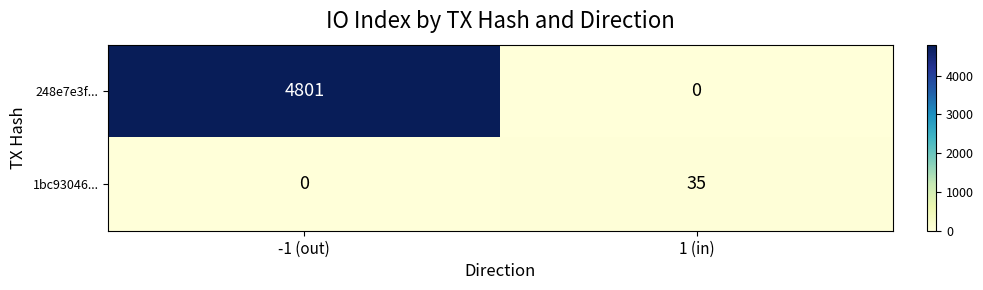

What is the greatest value displayed?

4801